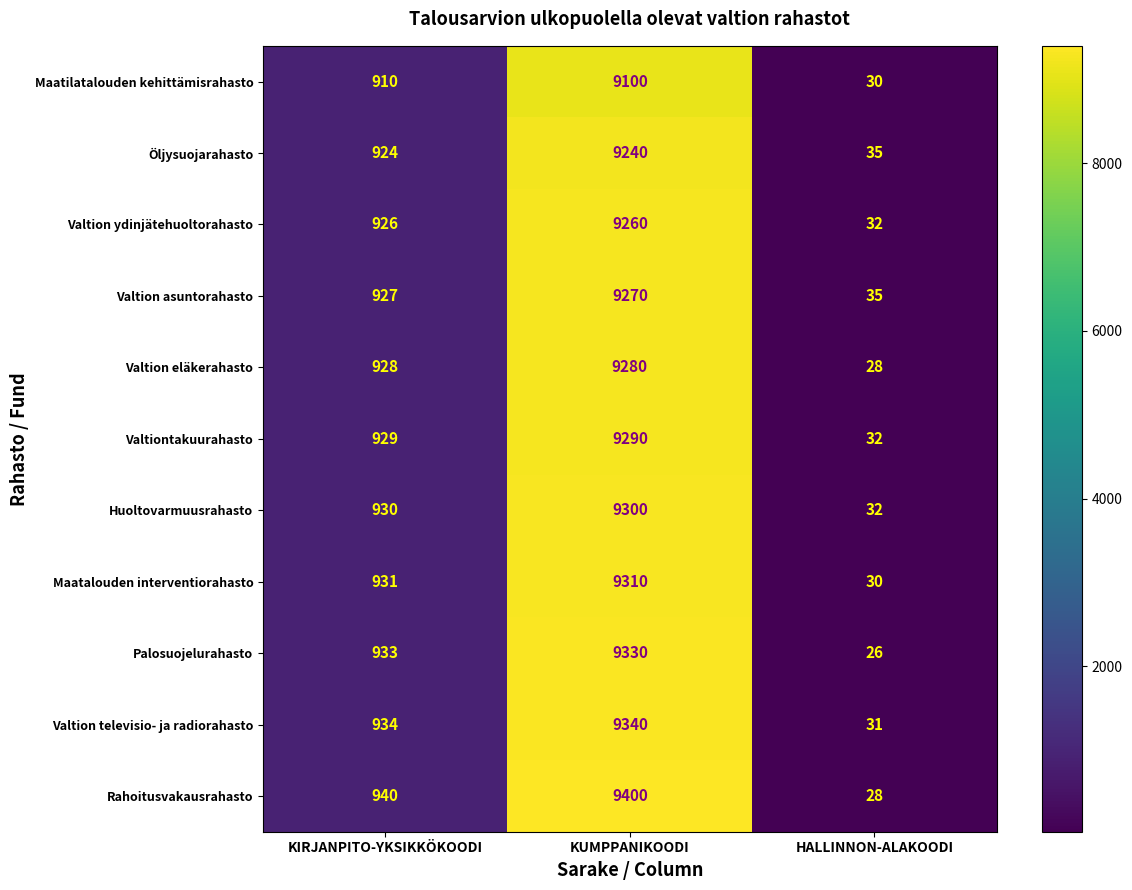

What is the difference between the Valtion eläkerahasto values at HALLINNON-ALAKOODI and KUMPPANIKOODI?

9252